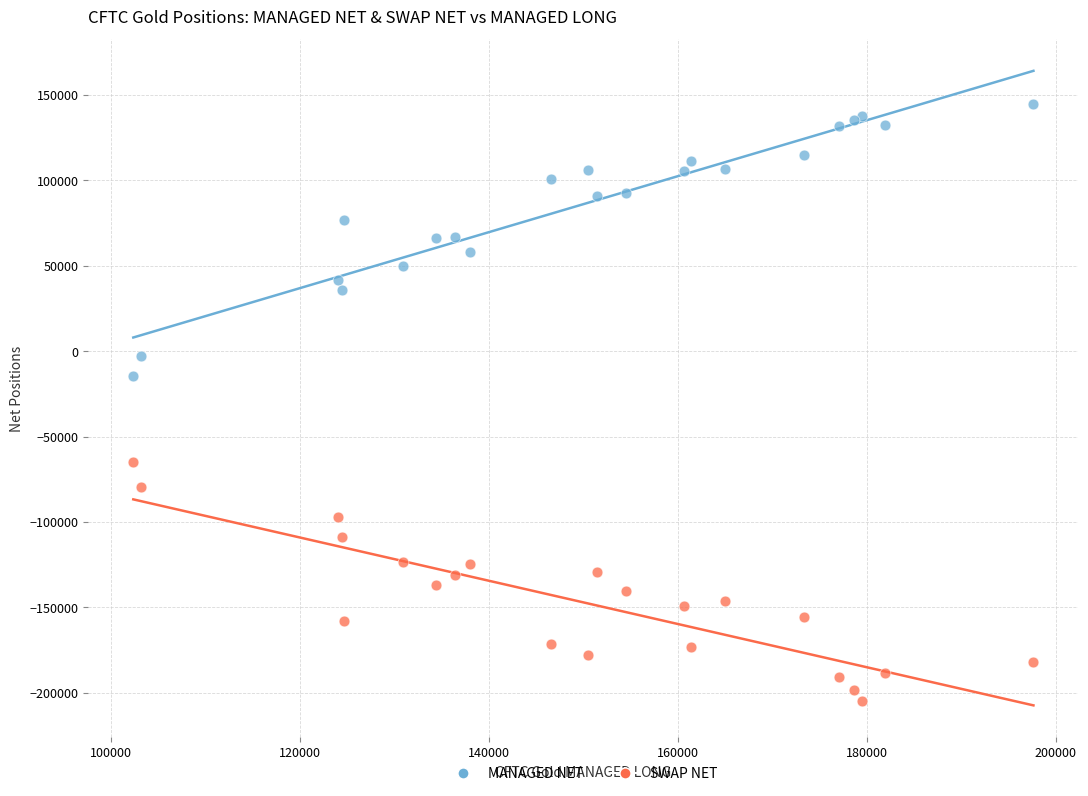

Across all series, what Y value is closest to -30079?

-14788